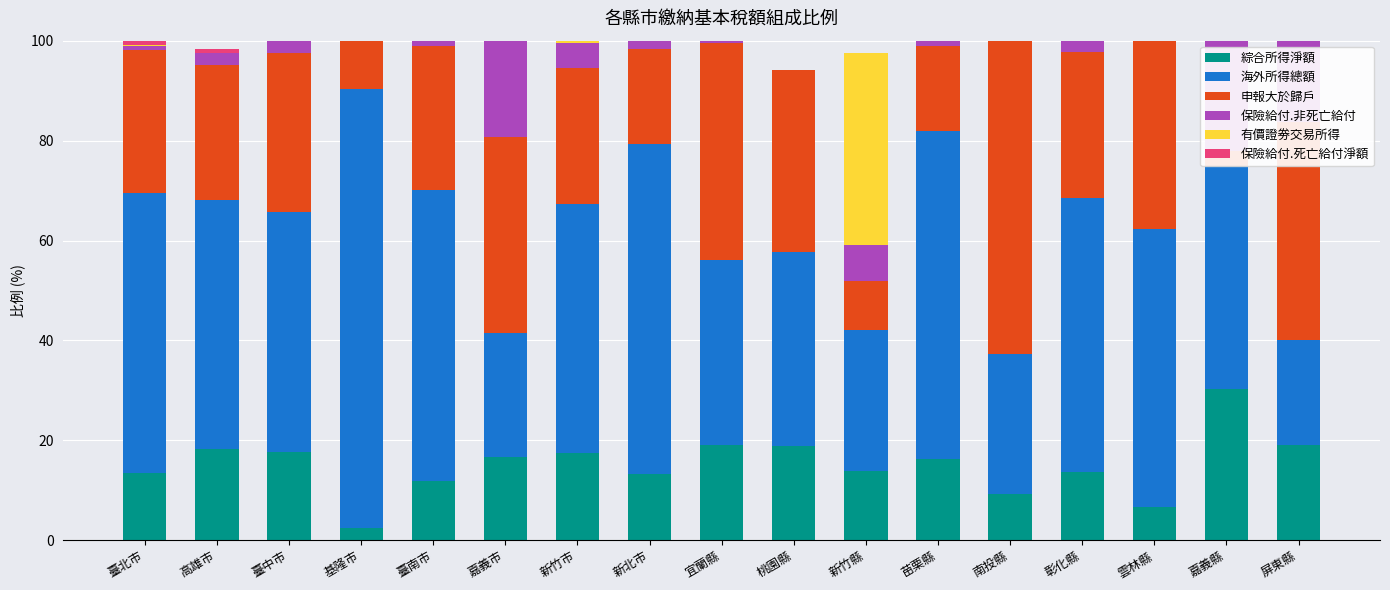

Which has a higher value, 高雄市 or 新竹市?

高雄市